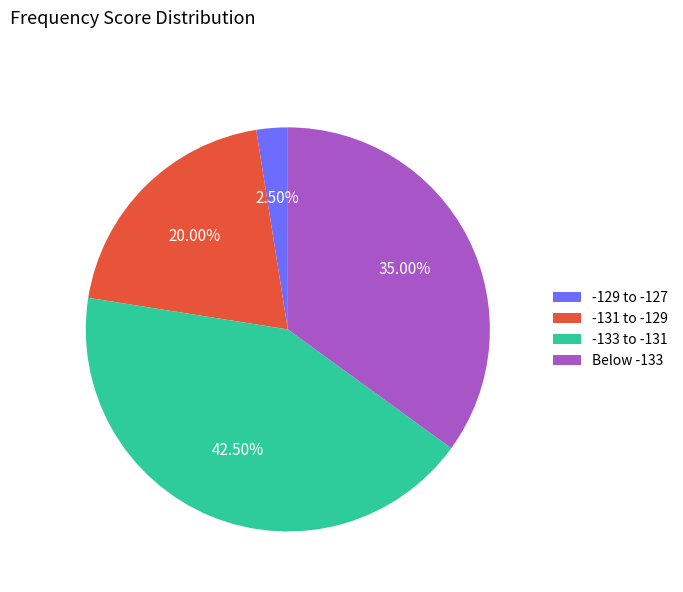

What is the largest slice in the pie chart?

-133 to -131